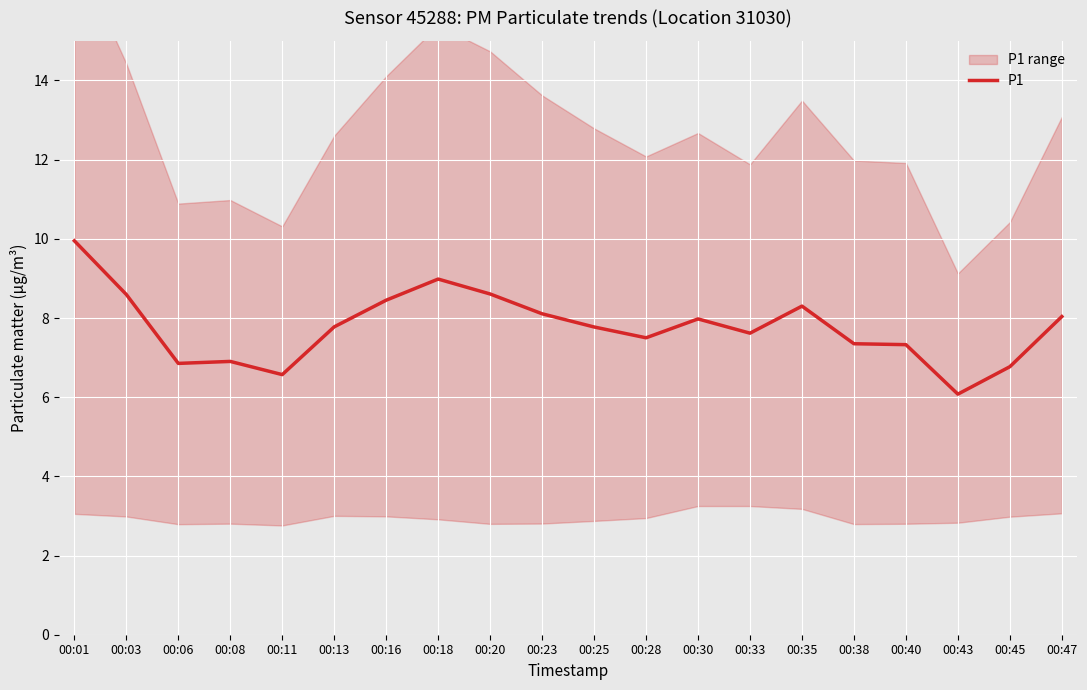

Count the number of categories in the chart.

20